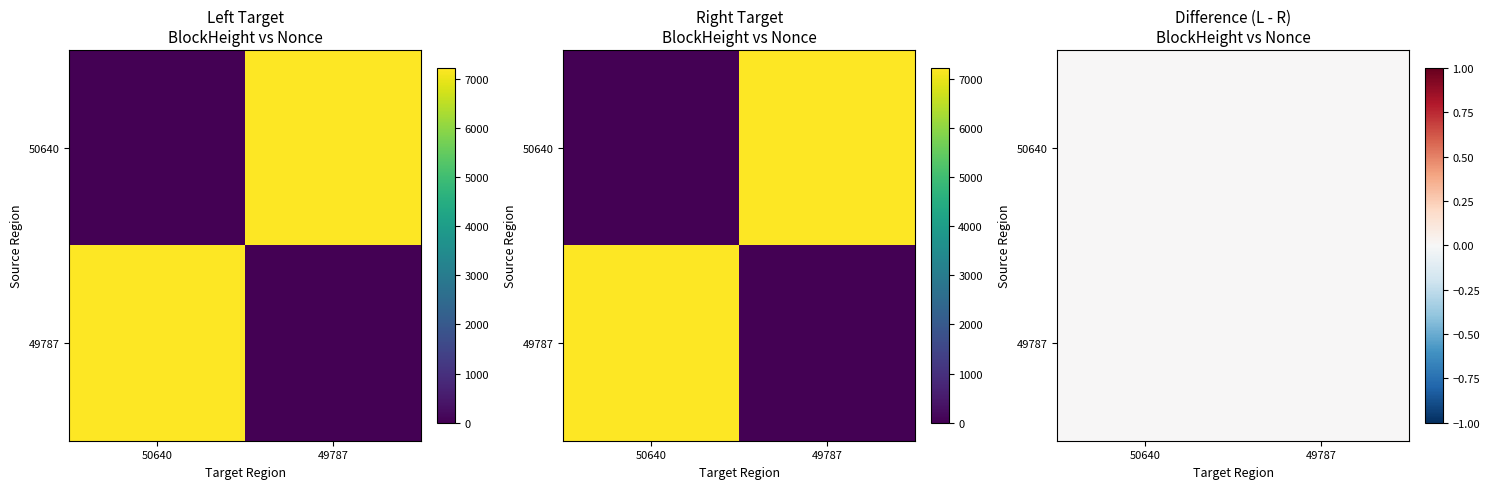

List the series in order of their peak value, lowest first.

50640, 49787